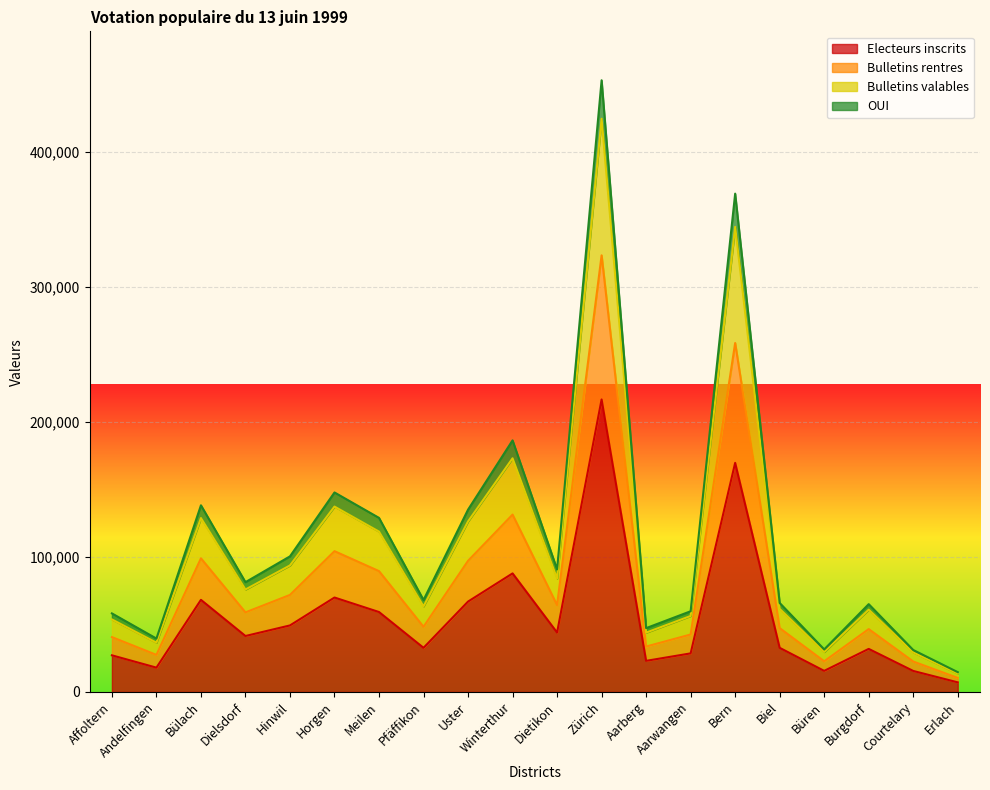

Does the chart display data point markers on the line(s)?

No